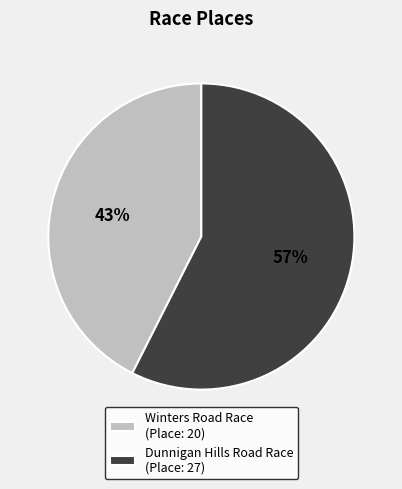

Count the number of slices in the pie.

2